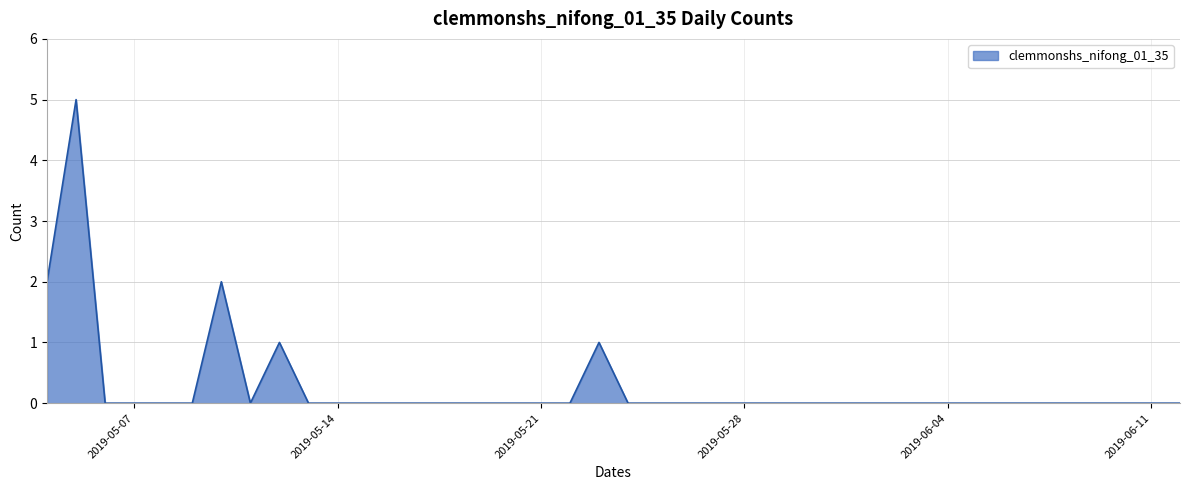

Does the chart have visible grid lines?

Yes